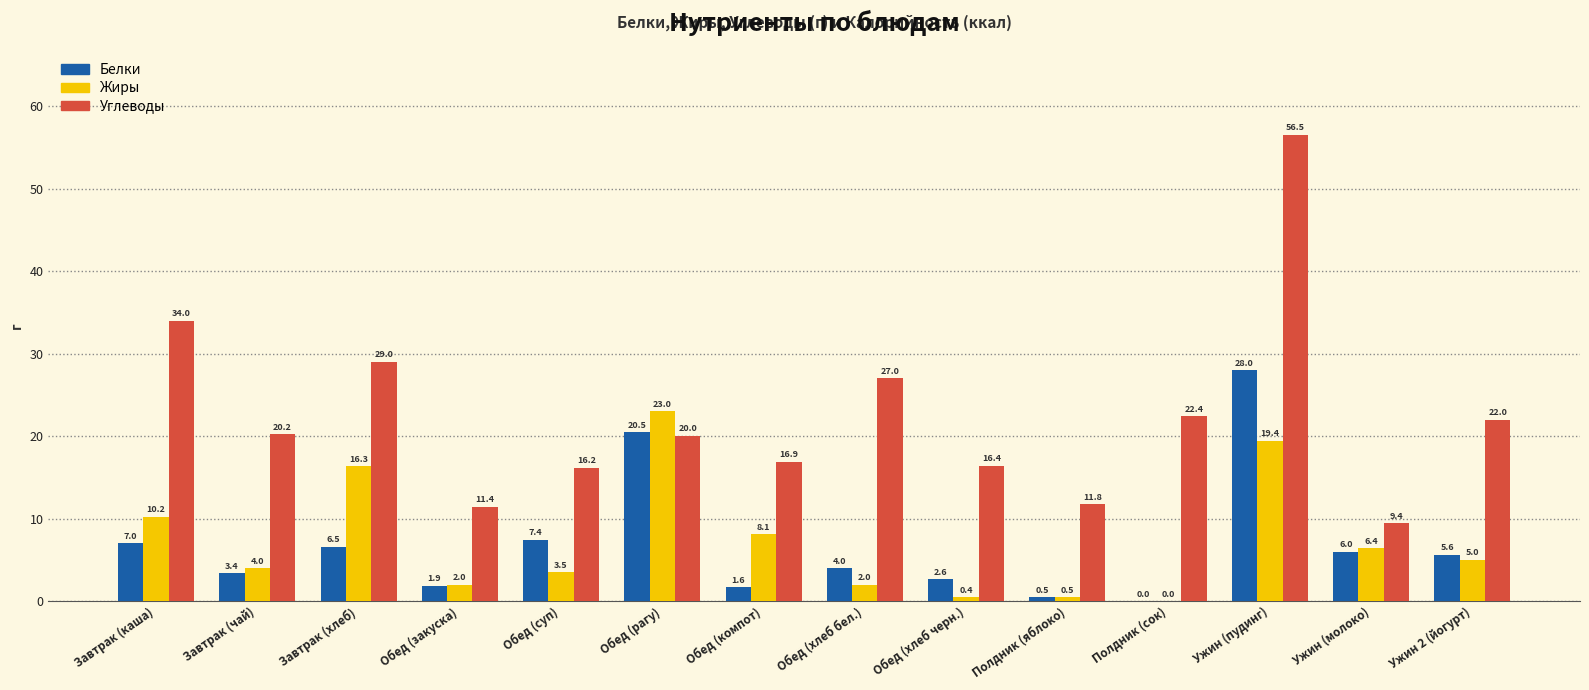

The value of Жиры at Обед (компот) is 12.7. True or false?

False